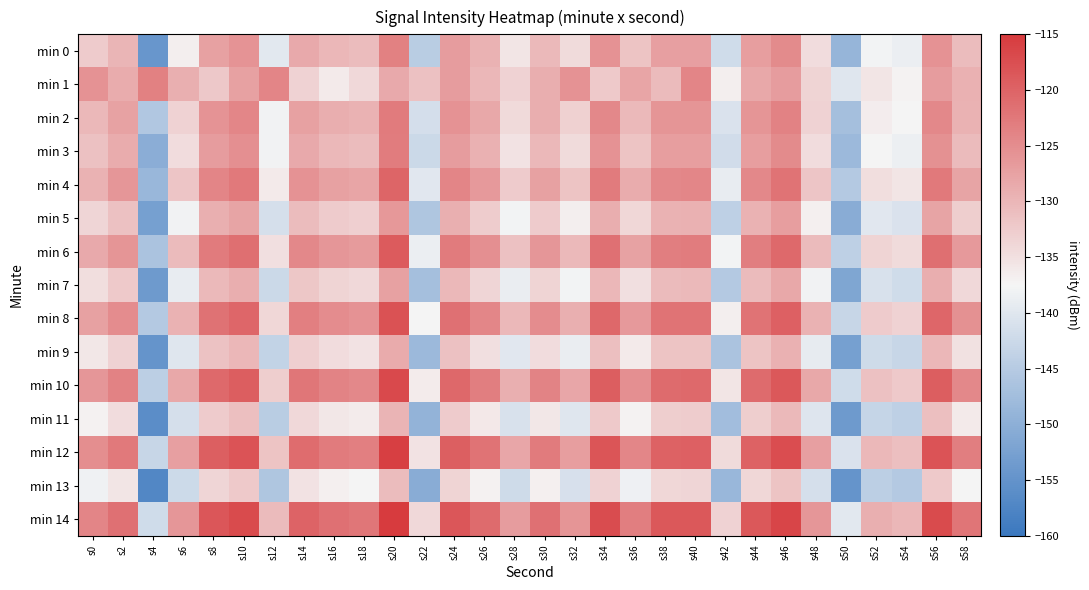

Reading left to right, what are all the values shown in this chart?

min 0: s0=-132.5	s2=-129.9	s4=-154.5	s6=-136.7	s8=-127.3	s10=-125.7	s12=-139.8	s14=-128.5	s16=-130.1	s18=-130.7	s20=-123.5	s22=-144.5	s24=-126.8	s26=-129.6	s28=-135.6	s30=-130.3	s32=-134.5	s34=-125.6	s36=-131.6	s38=-127.3	s40=-127.1	s42=-142.0	s44=-127.0	s46=-124.8	s48=-134.7	s50=-148.9	s52=-137.7	s54=-138.6	s56=-125.6	s58=-130.8
min 1: s0=-125.6	s2=-128.8	s4=-123.5	s6=-129.1	s8=-132.1	s10=-127.4	s12=-124.1	s14=-133.4	s16=-136.2	s18=-134.1	s20=-128.4	s22=-131.2	s24=-126.8	s26=-130.1	s28=-133.5	s30=-128.9	s32=-125.7	s34=-132.3	s36=-127.9	s38=-130.6	s40=-124.1	s42=-136.8	s44=-128.3	s46=-126.9	s48=-133.6	s50=-140.1	s52=-135.7	s54=-137.2	s56=-126.8	s58=-129.3
min 2: s0=-130.1	s2=-127.7	s4=-145.7	s6=-133.5	s8=-125.8	s10=-124.2	s12=-137.9	s14=-127.3	s16=-129.0	s18=-129.6	s20=-122.9	s22=-141.5	s24=-125.7	s26=-128.2	s28=-134.2	s30=-129.0	s32=-133.2	s34=-124.5	s36=-130.5	s38=-126.0	s40=-125.9	s42=-140.7	s44=-126.0	s46=-123.7	s48=-133.5	s50=-147.0	s52=-136.5	s54=-137.3	s56=-124.3	s58=-129.5
min 3: s0=-131.2	s2=-128.8	s4=-150.2	s6=-134.6	s8=-126.9	s10=-125.3	s12=-138.0	s14=-128.5	s16=-130.1	s18=-130.7	s20=-123.0	s22=-142.6	s24=-126.8	s26=-129.3	s28=-135.3	s30=-130.1	s32=-134.3	s34=-125.6	s36=-131.6	s38=-127.1	s40=-127.0	s42=-141.8	s44=-127.1	s46=-124.8	s48=-134.6	s50=-148.1	s52=-137.6	s54=-138.5	s56=-125.5	s58=-130.6
min 4: s0=-129.6	s2=-126.1	s4=-148.6	s6=-131.8	s8=-124.1	s10=-122.7	s12=-136.2	s14=-125.7	s16=-127.3	s18=-127.9	s20=-120.2	s22=-139.8	s24=-124.0	s26=-126.6	s28=-132.6	s30=-127.3	s32=-131.6	s34=-122.8	s36=-128.8	s38=-124.3	s40=-124.2	s42=-139.0	s44=-124.3	s46=-122.0	s48=-131.8	s50=-145.3	s52=-134.8	s54=-135.7	s56=-122.7	s58=-127.8
min 5: s0=-133.7	s2=-131.2	s4=-152.7	s6=-137.9	s8=-129.2	s10=-127.8	s12=-141.3	s14=-130.8	s16=-132.5	s18=-133.0	s20=-126.3	s22=-145.9	s24=-129.1	s26=-132.7	s28=-137.7	s30=-132.5	s32=-136.7	s34=-128.9	s36=-133.9	s38=-129.5	s40=-129.3	s42=-144.1	s44=-129.5	s46=-127.1	s48=-136.9	s50=-150.5	s52=-139.9	s54=-140.8	s56=-127.8	s58=-132.9
min 6: s0=-128.5	s2=-126.0	s4=-146.5	s6=-130.6	s8=-122.9	s10=-121.5	s12=-135.0	s14=-124.5	s16=-126.1	s18=-126.7	s20=-119.0	s22=-138.6	s24=-122.8	s26=-125.3	s28=-131.3	s30=-126.1	s32=-130.3	s34=-121.6	s36=-127.6	s38=-123.1	s40=-123.0	s42=-137.8	s44=-123.1	s46=-120.8	s48=-130.6	s50=-144.1	s52=-133.6	s54=-134.5	s56=-121.5	s58=-126.6
min 7: s0=-134.8	s2=-132.3	s4=-153.8	s6=-139.0	s8=-130.3	s10=-128.9	s12=-142.5	s14=-131.9	s16=-133.6	s18=-134.1	s20=-127.5	s22=-147.0	s24=-130.2	s26=-133.8	s28=-138.8	s30=-133.6	s32=-137.8	s34=-130.0	s36=-135.0	s38=-130.6	s40=-130.5	s42=-145.2	s44=-130.6	s46=-128.2	s48=-138.0	s50=-151.6	s52=-141.0	s54=-141.9	s56=-128.9	s58=-134.0
min 8: s0=-127.3	s2=-124.9	s4=-145.3	s6=-129.5	s8=-121.8	s10=-120.3	s12=-133.9	s14=-123.3	s16=-125.0	s18=-125.6	s20=-117.9	s22=-137.5	s24=-121.7	s26=-124.2	s28=-130.2	s30=-125.0	s32=-129.2	s34=-120.5	s36=-126.5	s38=-122.0	s40=-121.9	s42=-136.7	s44=-122.0	s46=-119.7	s48=-129.5	s50=-143.0	s52=-132.5	s54=-133.3	s56=-120.3	s58=-125.5
min 9: s0=-135.9	s2=-133.4	s4=-154.9	s6=-140.1	s8=-131.5	s10=-130.0	s12=-143.6	s14=-133.0	s16=-134.7	s18=-135.2	s20=-128.6	s22=-148.1	s24=-131.3	s26=-134.9	s28=-139.9	s30=-134.7	s32=-138.9	s34=-131.1	s36=-136.1	s38=-131.7	s40=-131.6	s42=-146.3	s44=-131.7	s46=-129.3	s48=-139.1	s50=-152.7	s52=-142.1	s54=-143.0	s56=-130.0	s58=-135.1
min 10: s0=-126.2	s2=-123.8	s4=-144.2	s6=-128.3	s8=-120.7	s10=-119.2	s12=-132.8	s14=-122.2	s16=-123.9	s18=-124.5	s20=-116.8	s22=-136.3	s24=-120.6	s26=-123.1	s28=-129.1	s30=-123.9	s32=-128.1	s34=-119.3	s36=-125.3	s38=-120.9	s40=-120.8	s42=-135.6	s44=-120.9	s46=-118.6	s48=-128.3	s50=-141.9	s52=-131.3	s54=-132.2	s56=-119.2	s58=-124.3
min 11: s0=-137.0	s2=-134.5	s4=-156.0	s6=-141.2	s8=-132.6	s10=-131.1	s12=-144.7	s14=-134.1	s16=-135.8	s18=-136.3	s20=-129.7	s22=-149.2	s24=-132.5	s26=-136.0	s28=-141.0	s30=-135.8	s32=-140.0	s34=-132.2	s36=-137.2	s38=-132.8	s40=-132.7	s42=-147.5	s44=-132.8	s46=-130.5	s48=-140.2	s50=-153.8	s52=-143.2	s54=-144.1	s56=-131.1	s58=-136.2
min 12: s0=-125.1	s2=-122.7	s4=-143.1	s6=-127.2	s8=-119.6	s10=-118.1	s12=-131.7	s14=-121.1	s16=-122.8	s18=-123.3	s20=-115.7	s22=-135.2	s24=-119.5	s26=-122.0	s28=-128.0	s30=-122.8	s32=-127.0	s34=-118.2	s36=-124.2	s38=-119.8	s40=-119.7	s42=-134.5	s44=-119.8	s46=-117.5	s48=-127.2	s50=-140.8	s52=-130.2	s54=-131.1	s56=-118.1	s58=-123.2
min 13: s0=-138.1	s2=-135.7	s4=-157.1	s6=-142.3	s8=-133.7	s10=-132.2	s12=-145.8	s14=-135.2	s16=-136.9	s18=-137.5	s20=-130.8	s22=-150.3	s24=-133.6	s26=-137.1	s28=-142.1	s30=-136.9	s32=-141.1	s34=-133.3	s36=-138.3	s38=-133.9	s40=-133.8	s42=-148.6	s44=-133.9	s46=-131.6	s48=-141.3	s50=-154.9	s52=-144.3	s54=-145.2	s56=-132.2	s58=-137.3
min 14: s0=-124.0	s2=-121.5	s4=-142.0	s6=-126.1	s8=-118.5	s10=-117.0	s12=-130.6	s14=-120.0	s16=-121.7	s18=-122.2	s20=-114.6	s22=-134.1	s24=-118.3	s26=-120.9	s28=-126.9	s30=-121.7	s32=-125.9	s34=-117.1	s36=-123.1	s38=-118.7	s40=-118.6	s42=-133.3	s44=-118.7	s46=-116.3	s48=-126.1	s50=-139.7	s52=-129.1	s54=-130.0	s56=-117.0	s58=-122.1